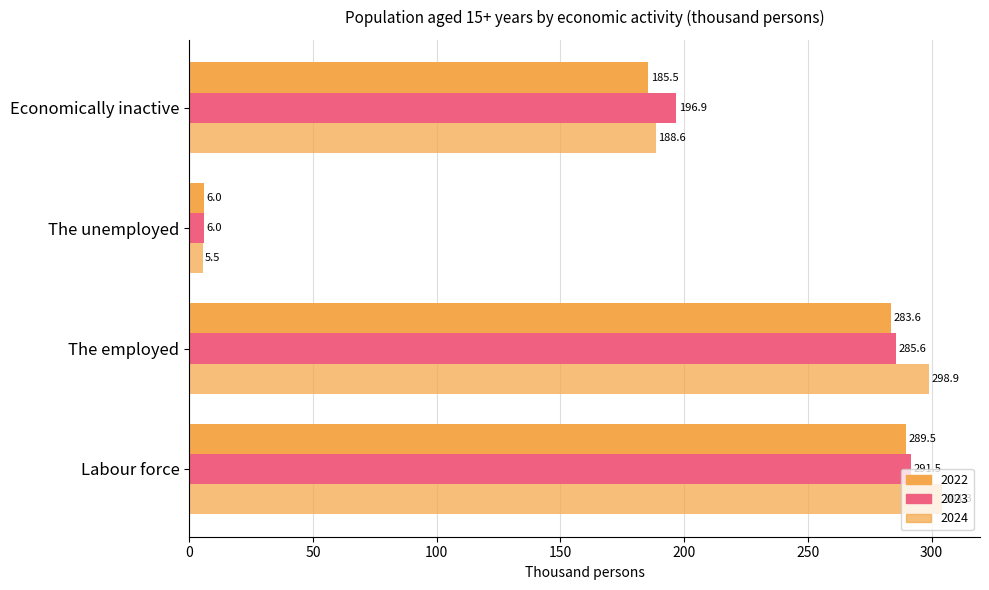

How many distinct data groups are displayed?

3